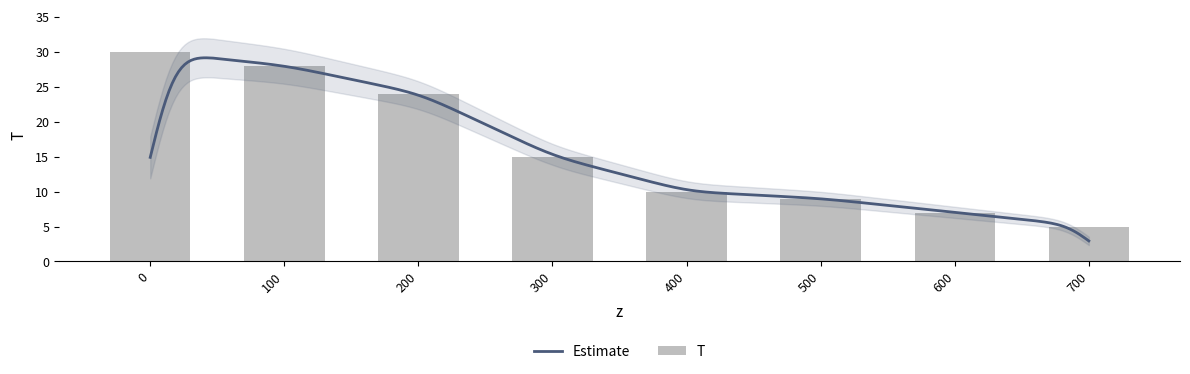

List the labels in order of value, smallest first.

700, 600, 500, 400, 300, 200, 100, 0